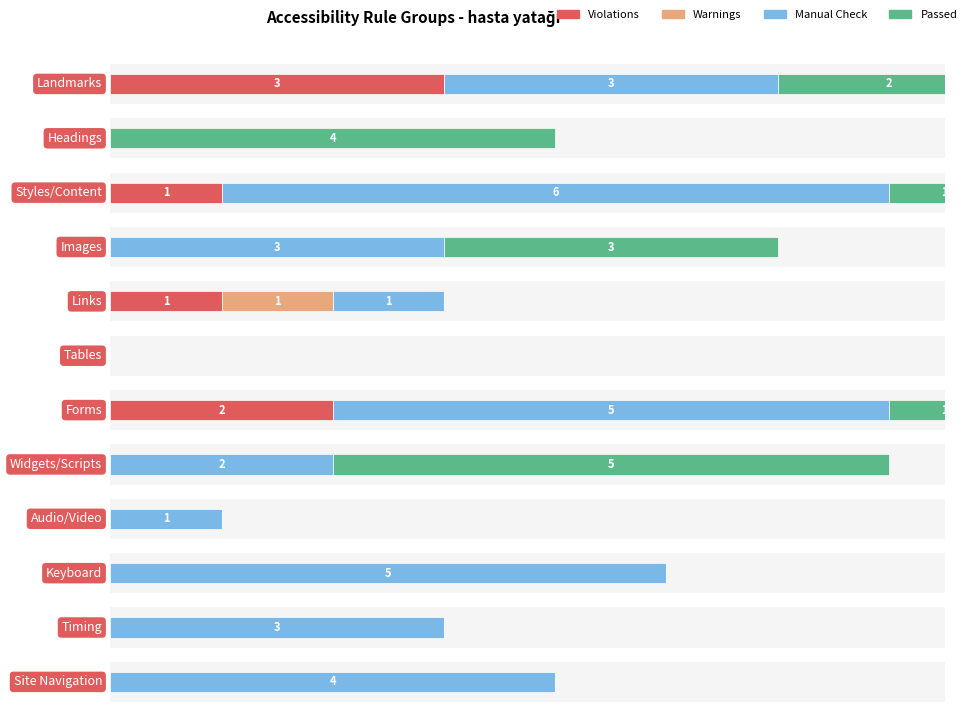

Is the value of Violations at Links greater than the value of Warnings at Forms?

Yes